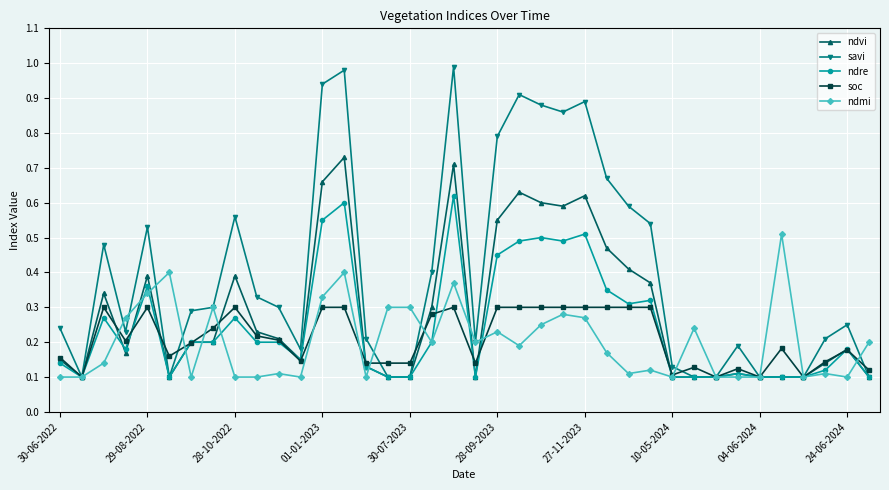

True or false: ndvi has more than 1 points higher than both neighbors.

True